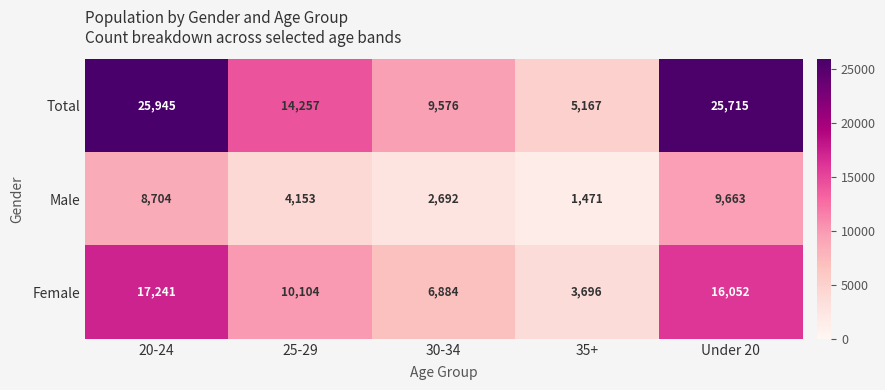

The Female series shows 5950 at 35+. True or false?

False